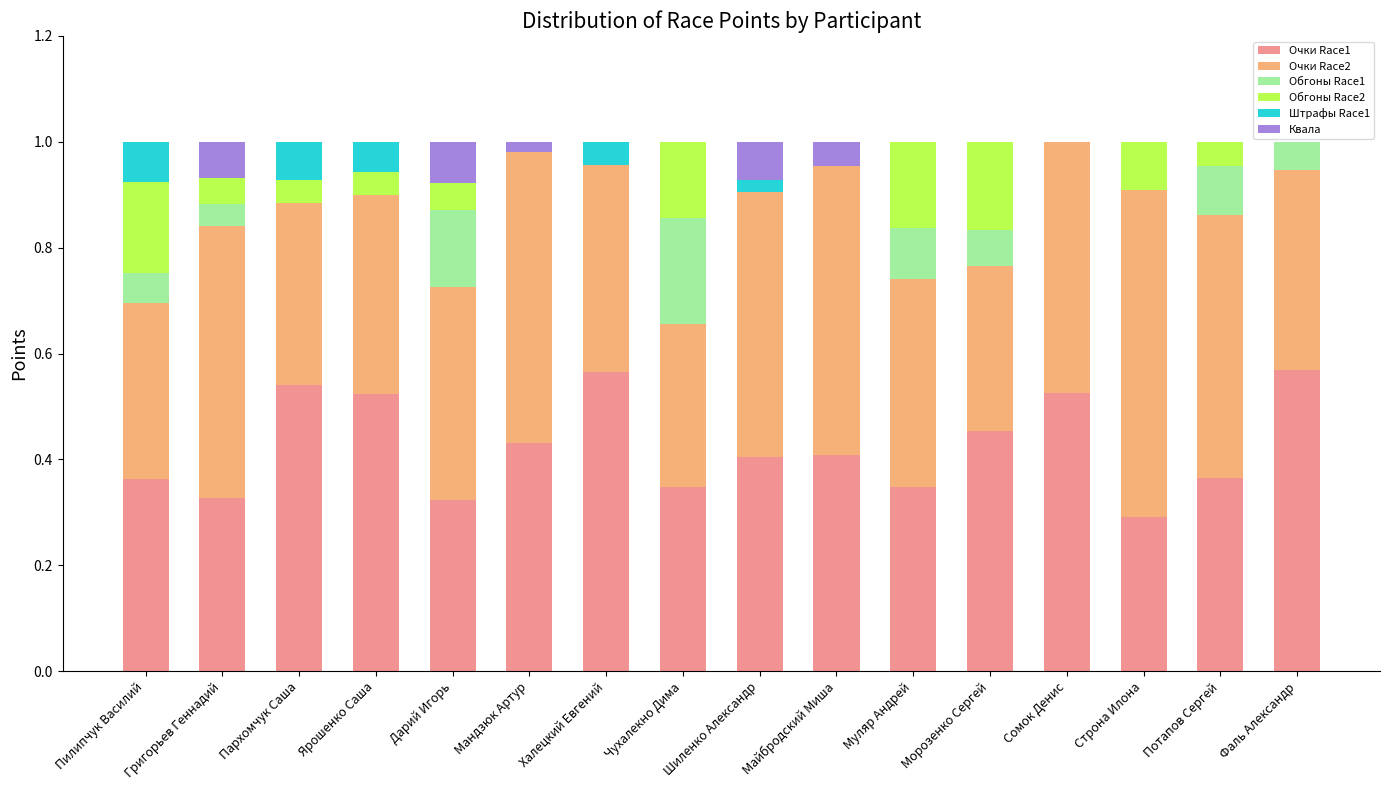

What is the total value across all series at Чухалекно Дима?

1.0